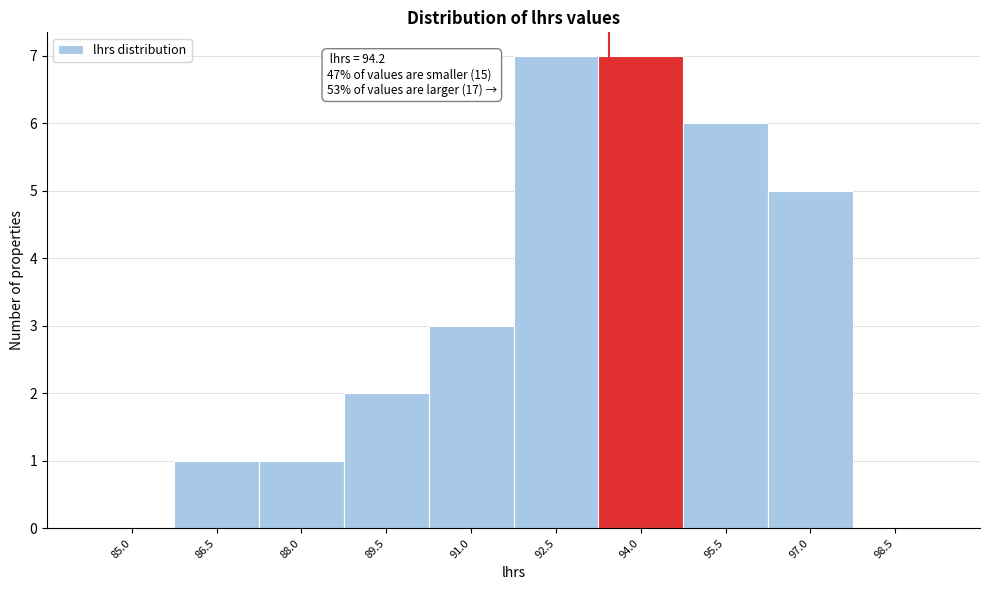

Reading right to left, list all the values displayed in this chart.

98.5=0	97.0=5	95.5=6	94.0=7	92.5=7	91.0=3	89.5=2	88.0=1	86.5=1	85.0=0